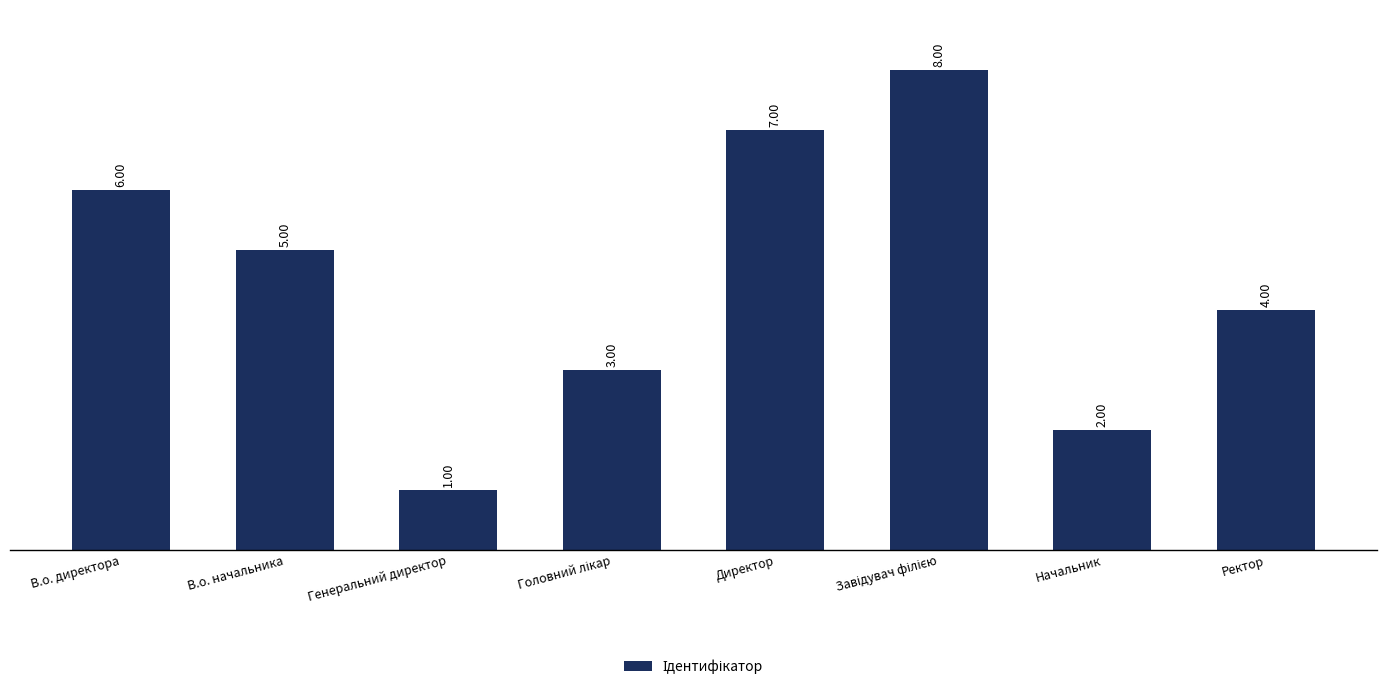

Does the chart contain any negative values?

No